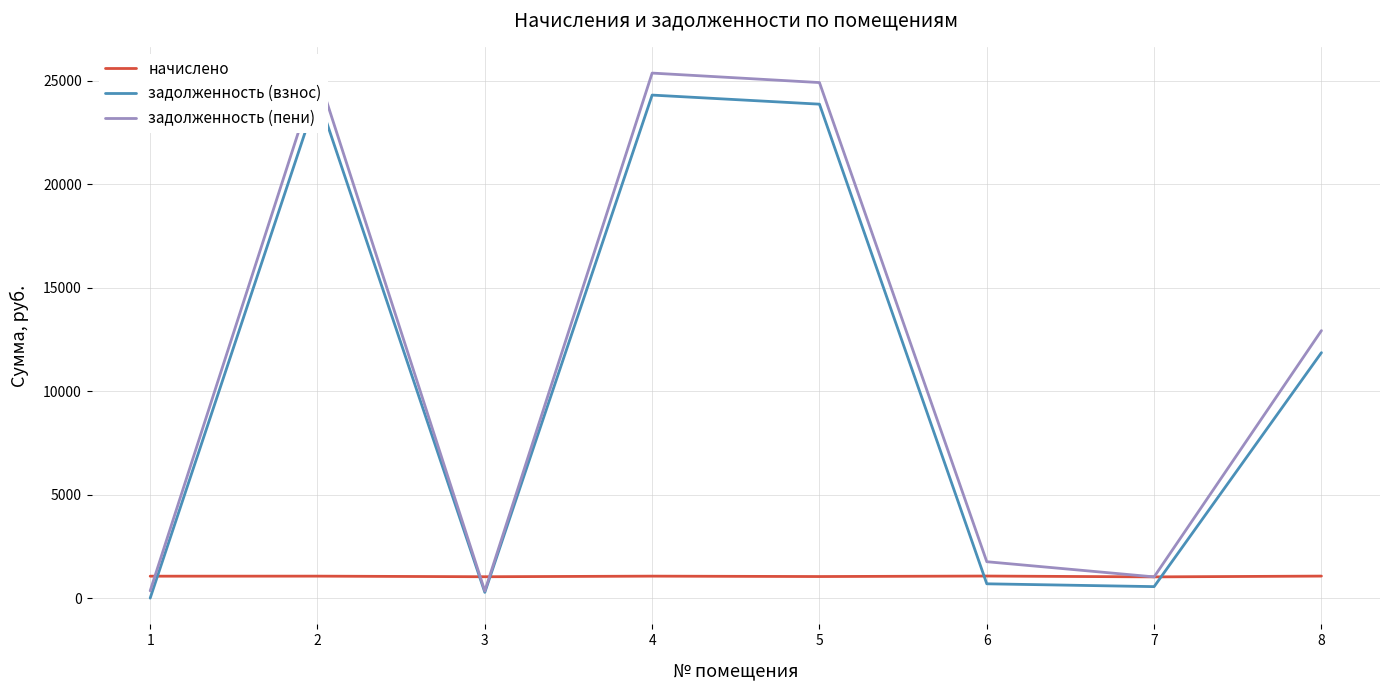

At 5, list the series in order from smallest to largest.

начислено, задолженность (взнос), задолженность (пени)